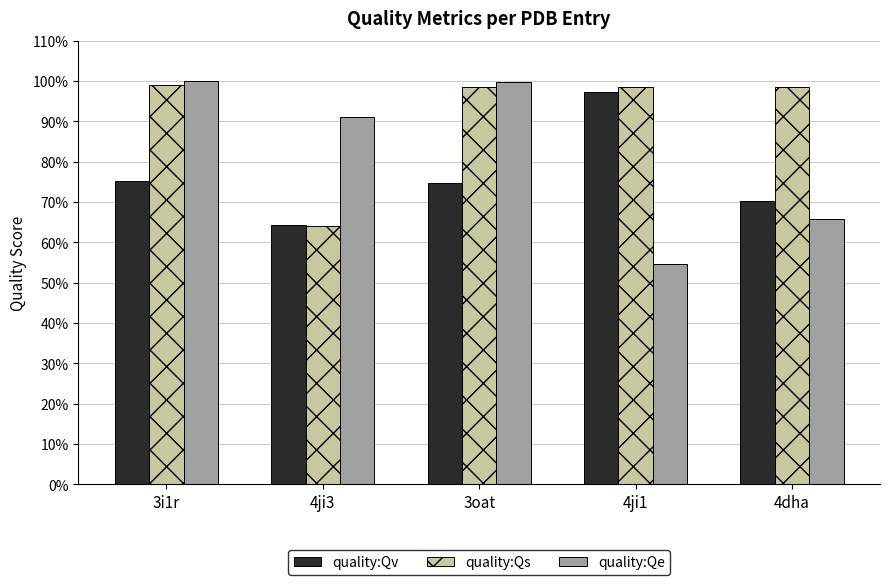

What are all the series names shown in the legend?

quality:Qv, quality:Qs, quality:Qe